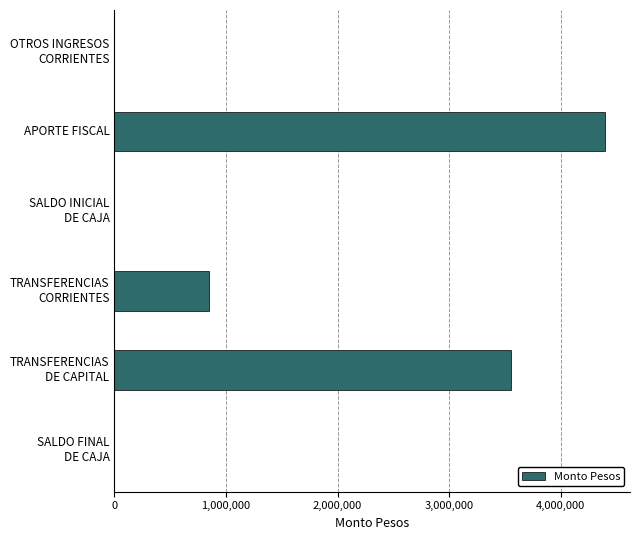

The chart shows a value of 1875075 at APORTE FISCAL. True or false?

False